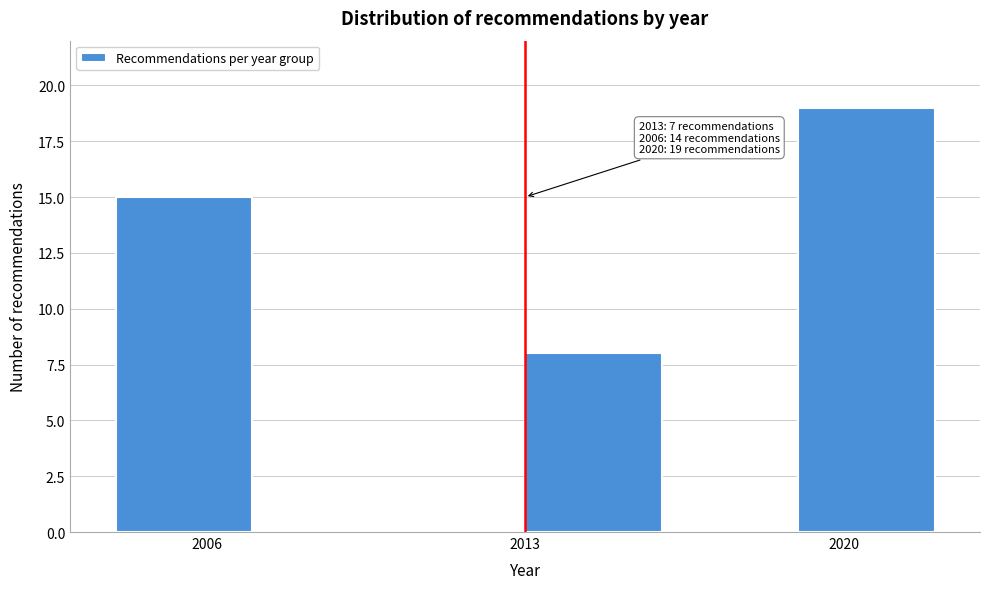

Read against the x-axis, roughly where is the centre of the tallest bar?

2021